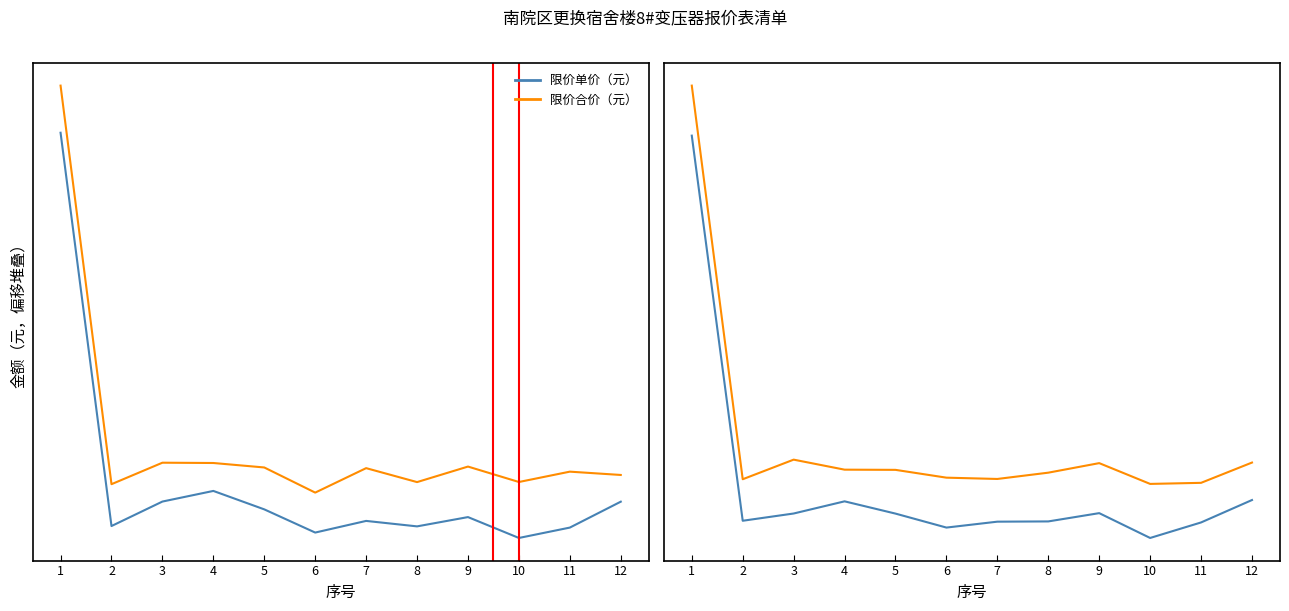

Rank the series by their average value, from lowest to highest.

限价单价（元）, 限价合价（元）